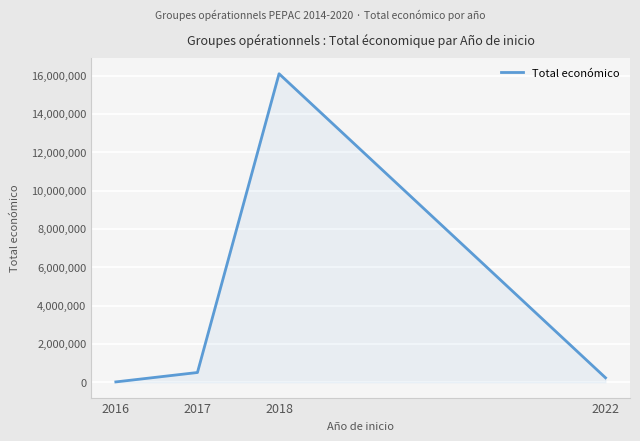

Count the number of categories in the chart.

4